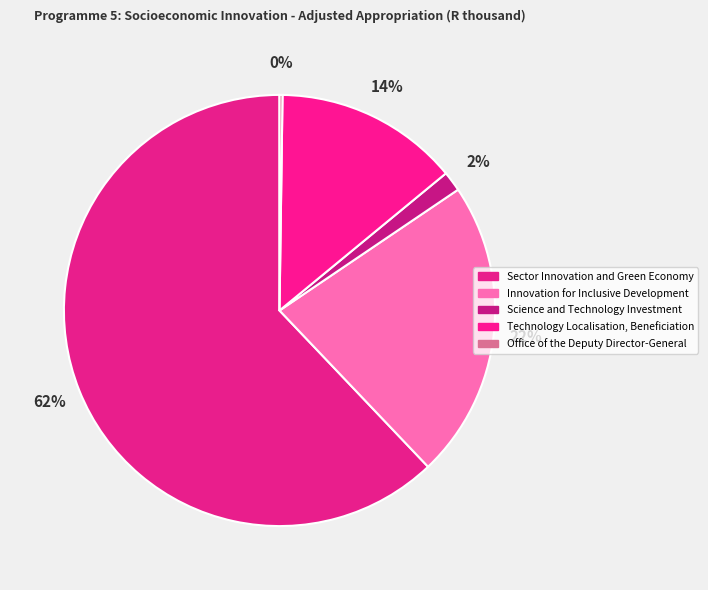

The Office of the Deputy Director-General slice represents 1% of the pie. True or false?

False